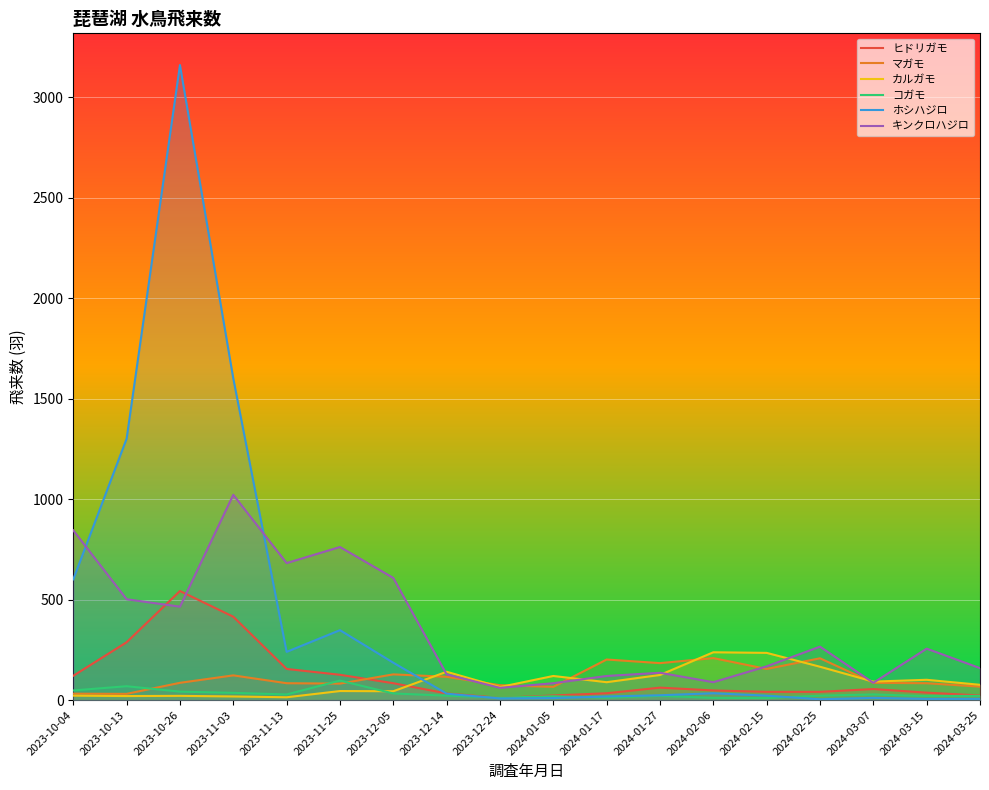

Reading left to right, what are all the values shown in this chart?

ヒドリガモ: 121	288	543	415	155	126	84	33	11	23	34	62	48	41	41	55	37	23
マガモ: 32	31	86	123	84	82	128	116	74	66	202	184	209	155	208	86	84	67
カルガモ: 22	20	21	18	14	45	44	141	65	120	89	125	238	235	166	92	101	76
コガモ: 48	69	42	36	28	97	33	22	12	19	12	21	11	10	22	28	20	21
ホシハジロ: 601	1301	3161	1601	240	348	186	32	8	10	18	24	34	22	4	11	6	6
キンクロハジロ: 845	502	465	1022	682	762	608	128	61	84	120	136	89	168	266	86	256	159